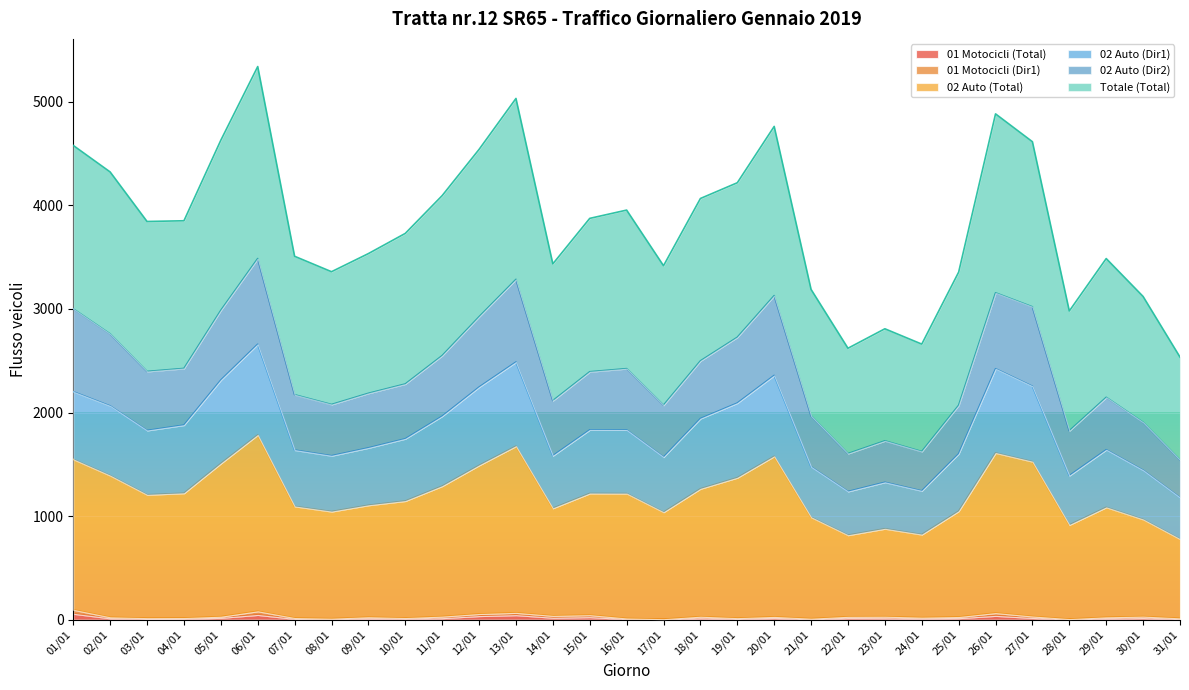

What position from the right is 25/01?

7